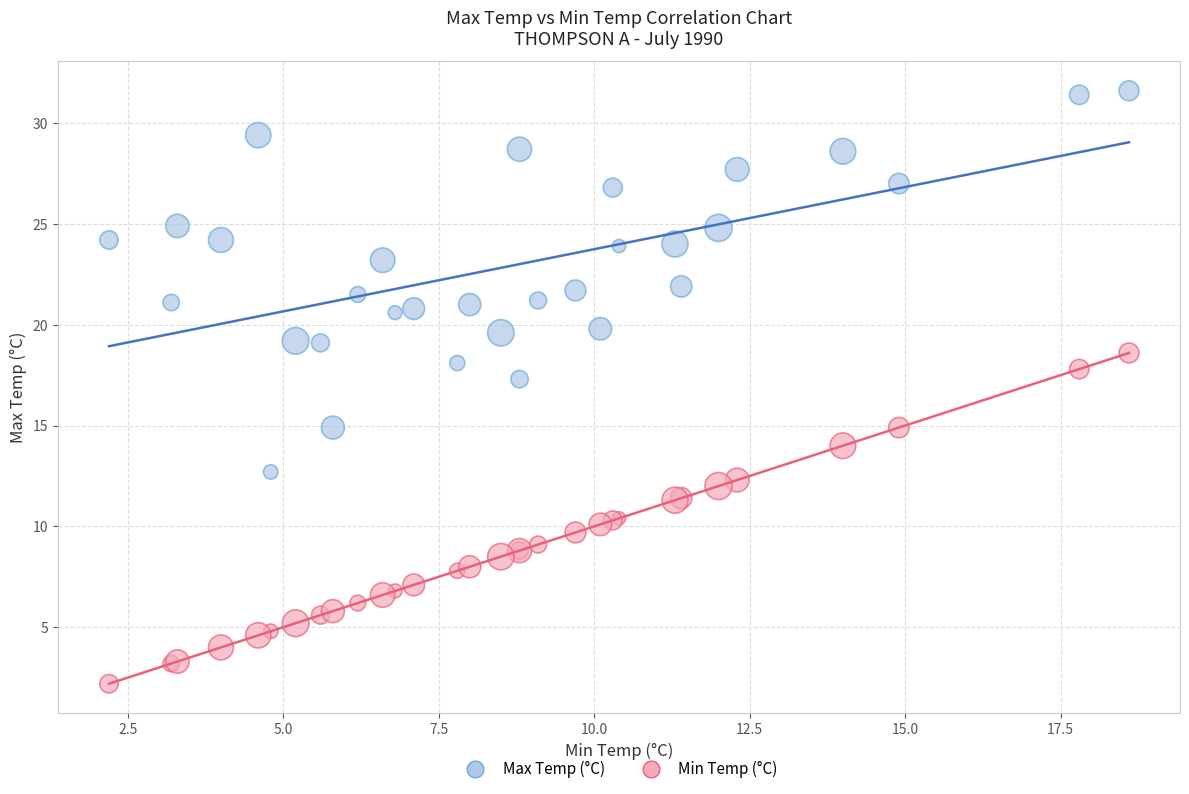

What is the X range (max minus min) for the scatter plot?

16.4